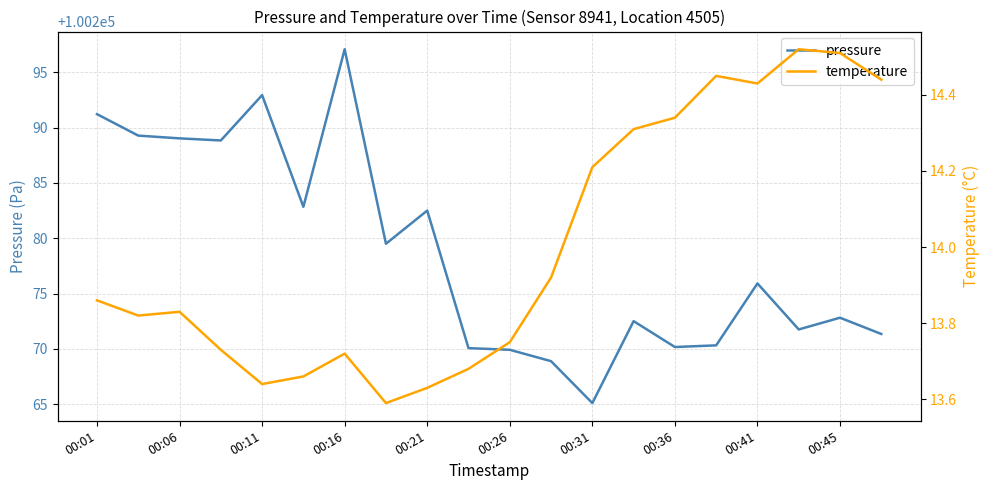

What is the highest value of the pressure series?

100297.1